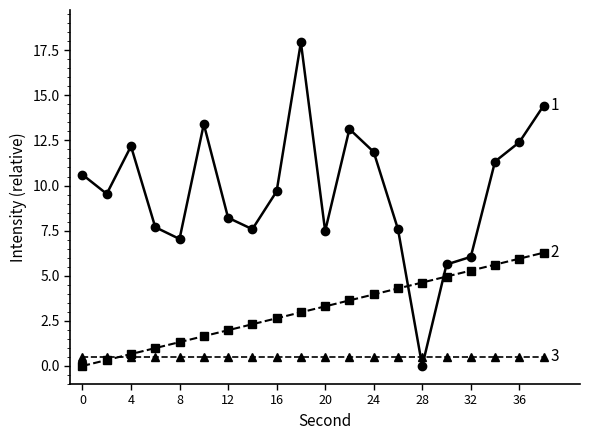

What is the maximum value shown in the chart?

17.9